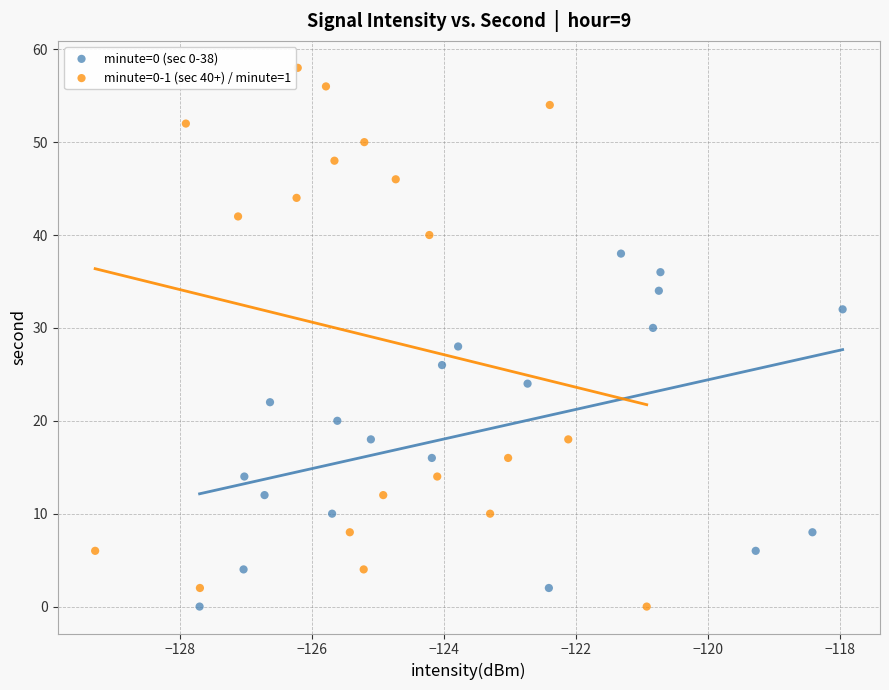

What are all the series names shown in the legend?

minute=0 (sec 0-38), minute=0-1 (sec 40+) / minute=1